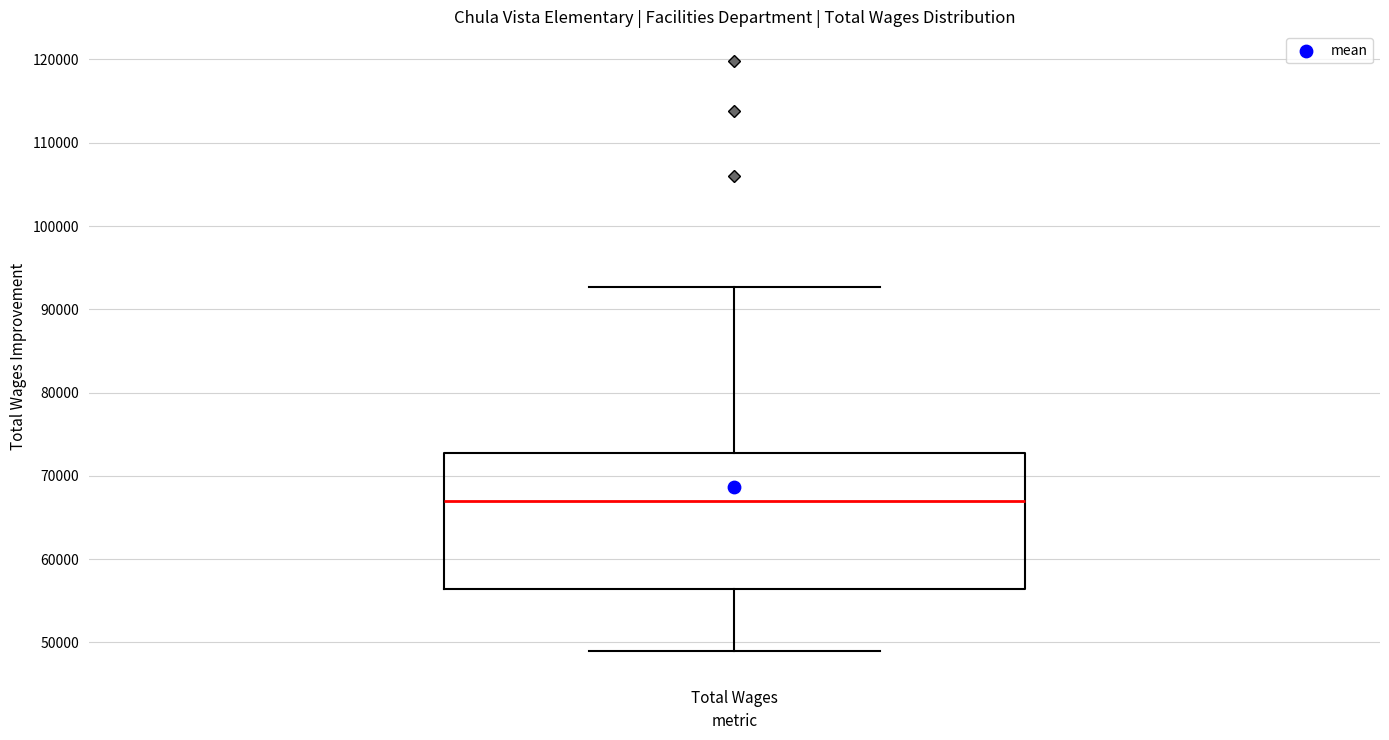

Transcribe this box plot: give where the median line is, the range the box spans, and where the two whiskers end, as read against the y-axis. The values are not printed on the chart, so give them approximately, as read against the axis.

median 67000, box 56000 to 73000, whiskers 49000 to 93000